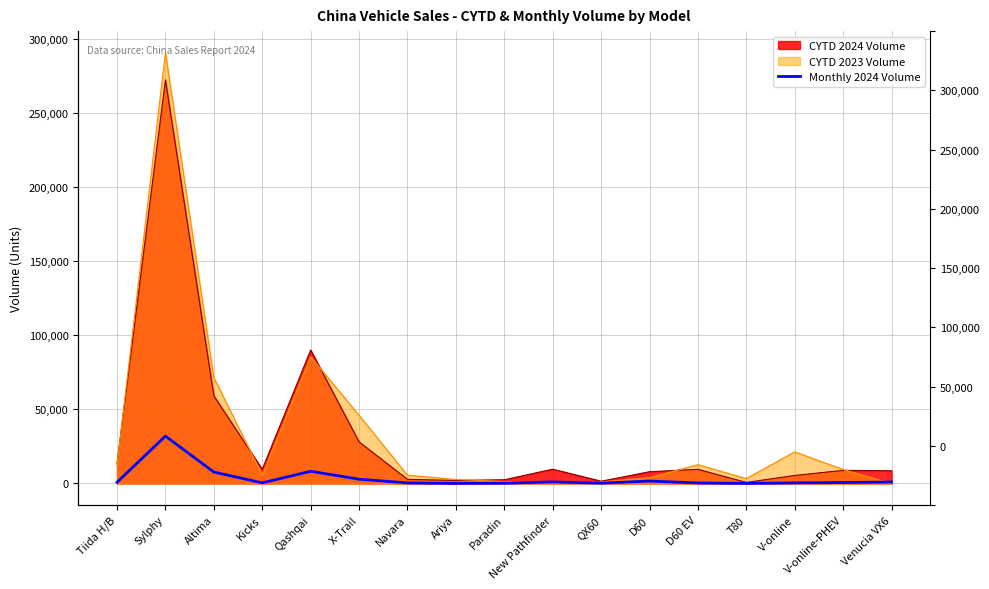

Where does the data first go above 624?

Tiida H/B